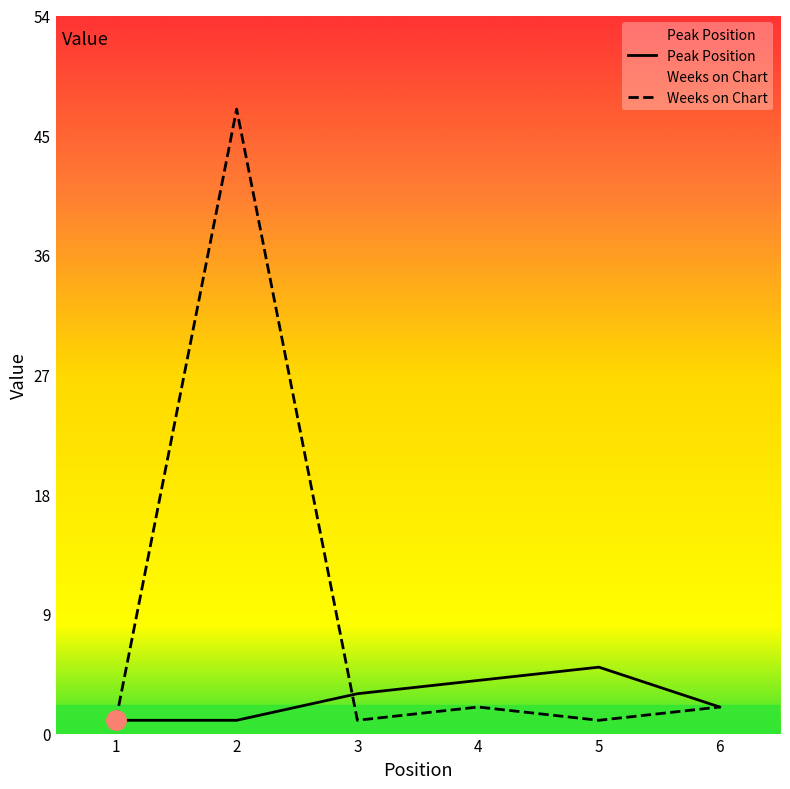

How many interior local peaks does the Weeks on Chart series have?

2